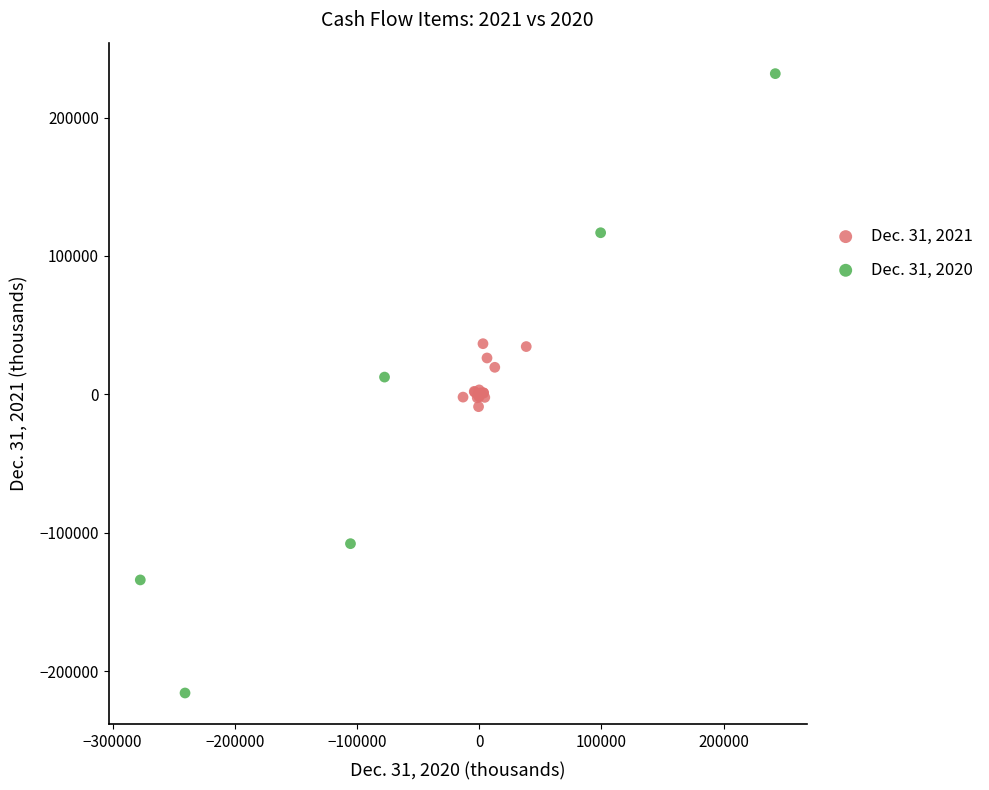

Which series reaches the maximum Y coordinate?

Dec. 31, 2020